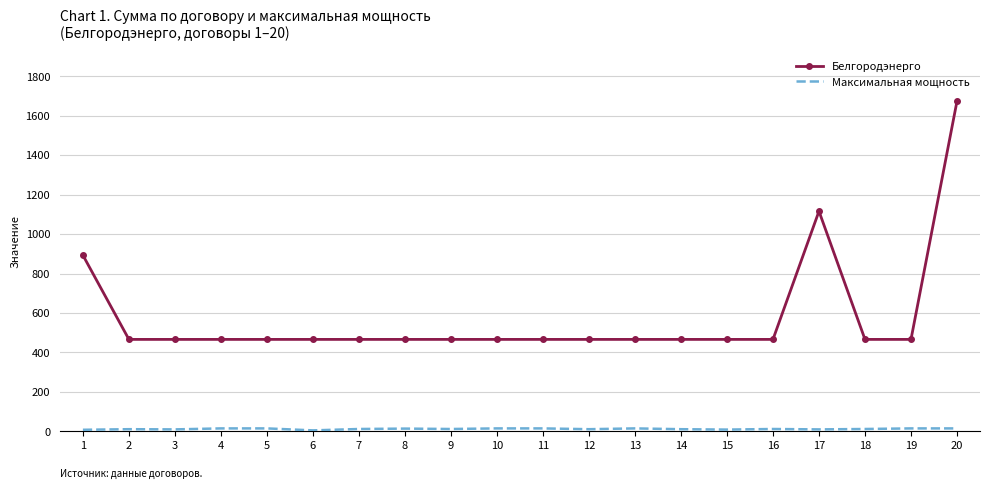

At which category is the sum across all series the highest?

20